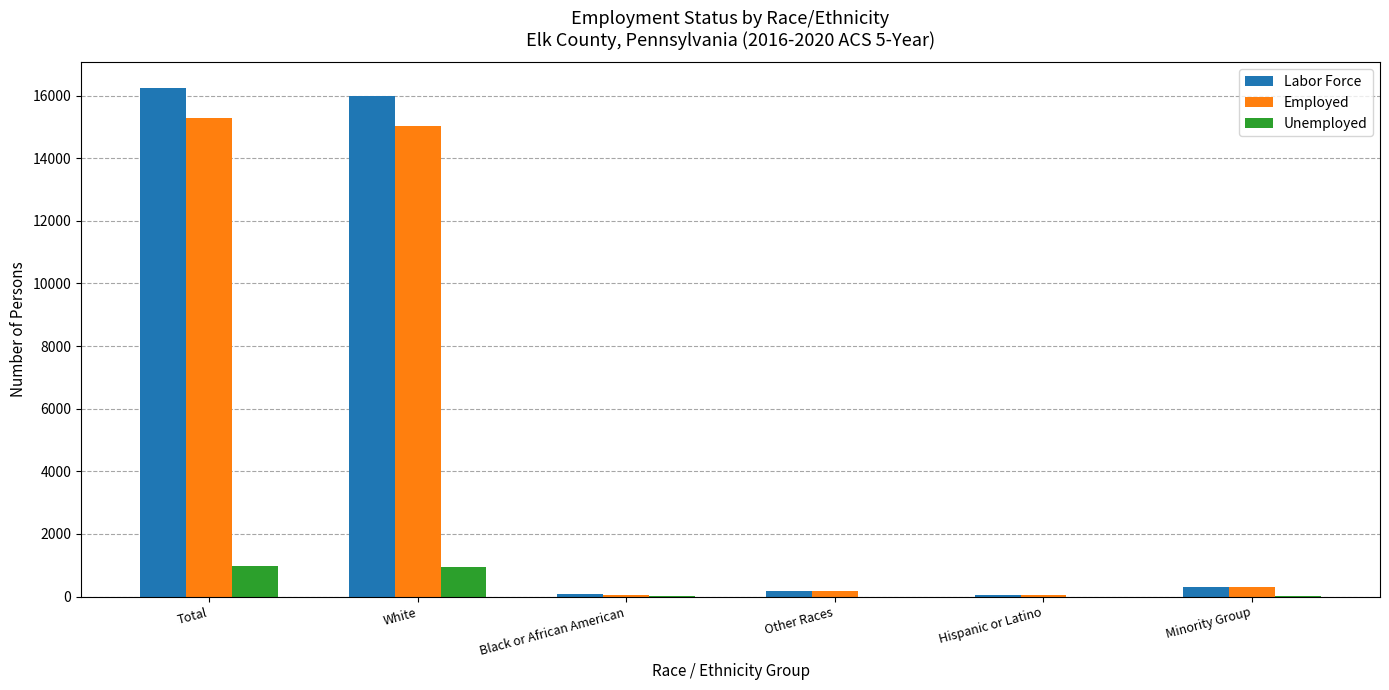

What is the average value of the Unemployed series?

329